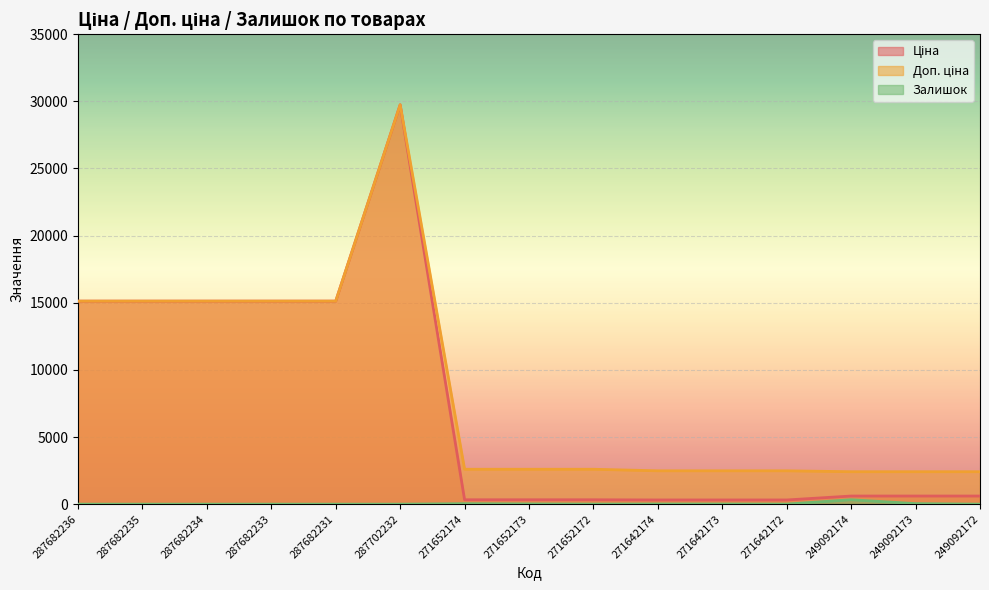

How many values in the Ціна series are below 603?

6